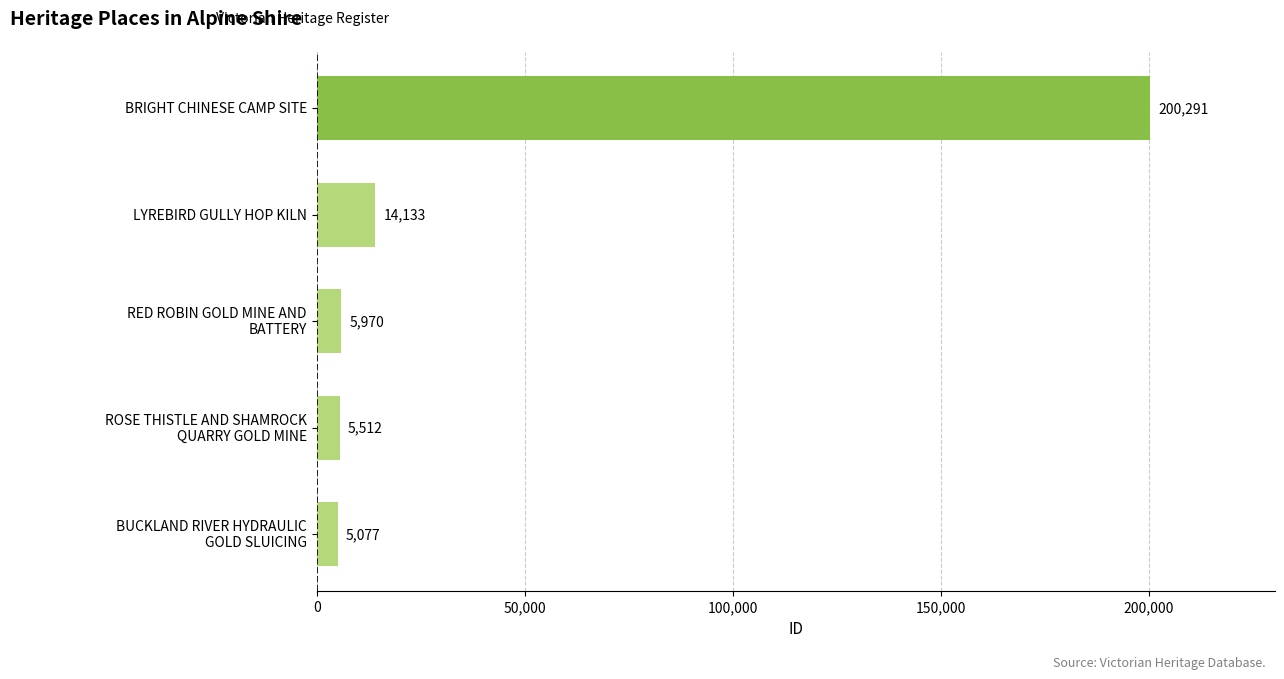

Which category has the highest value across all series?

BRIGHT CHINESE CAMP SITE